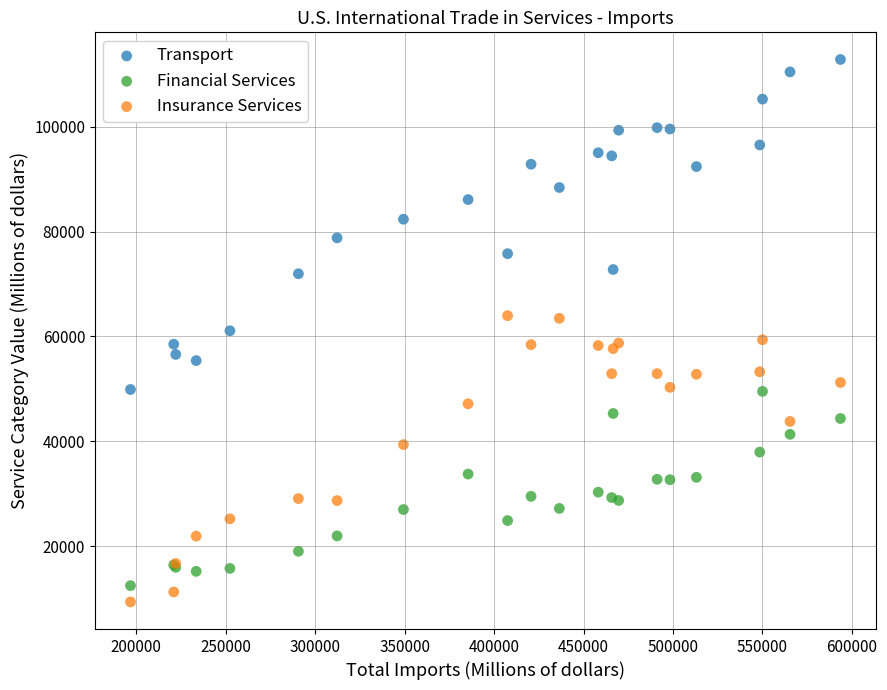

Which series reaches the maximum Y coordinate?

Transport